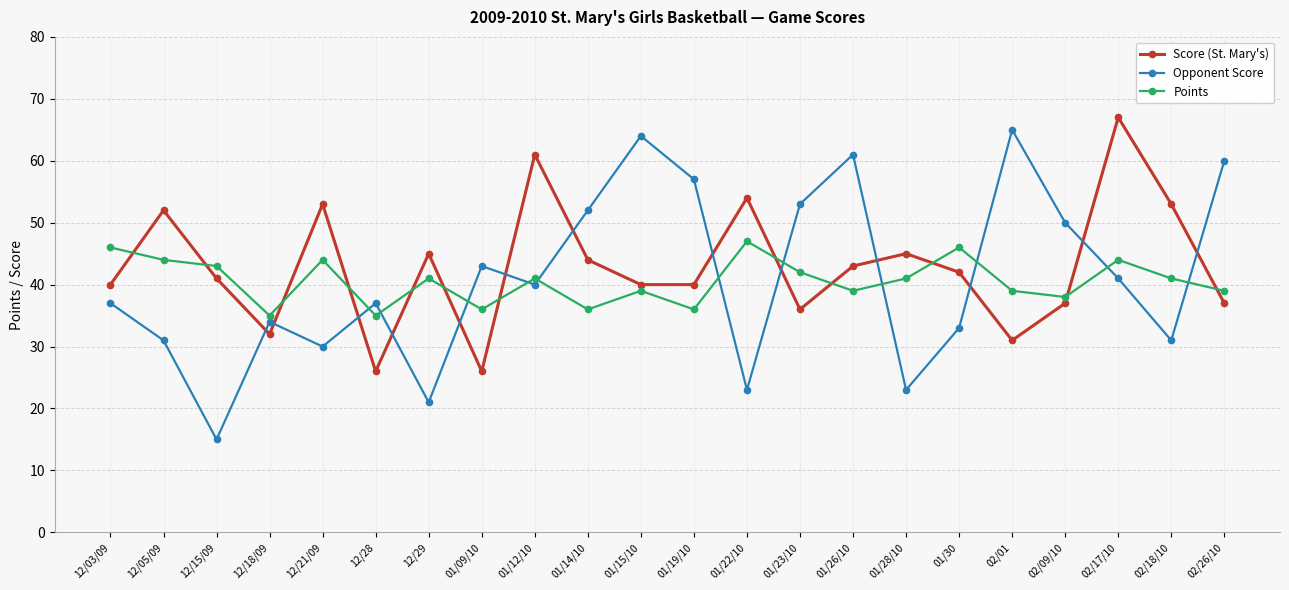

Which category has the highest value across all series?

02/17/10